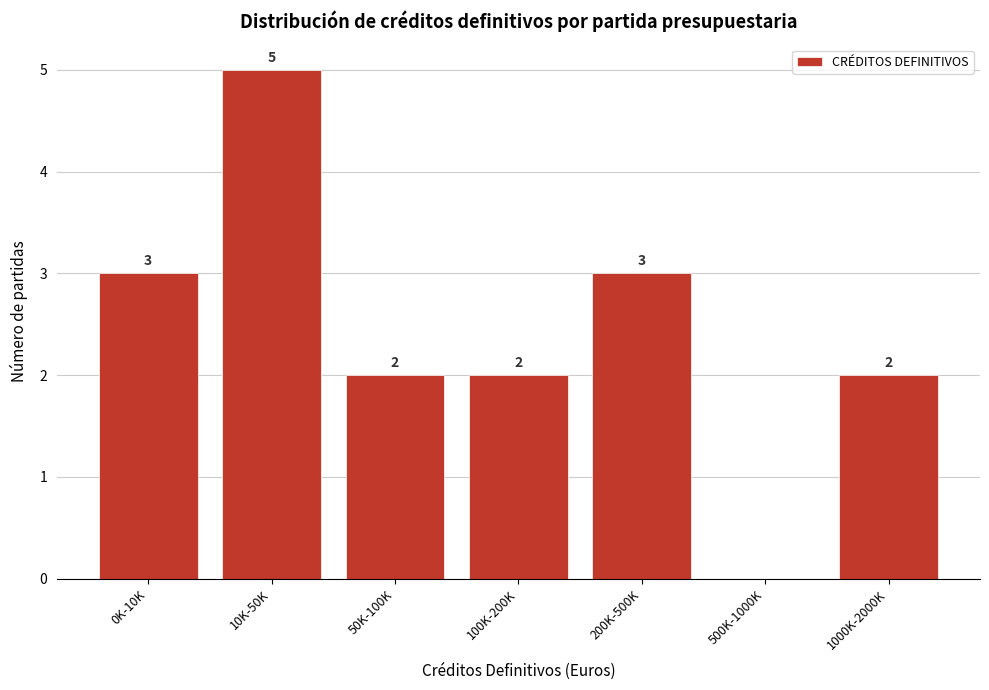

Reading left to right, transcribe all the data shown in this chart.

0K-10K=3	10K-50K=5	50K-100K=2	100K-200K=2	200K-500K=3	500K-1000K=0	1000K-2000K=2